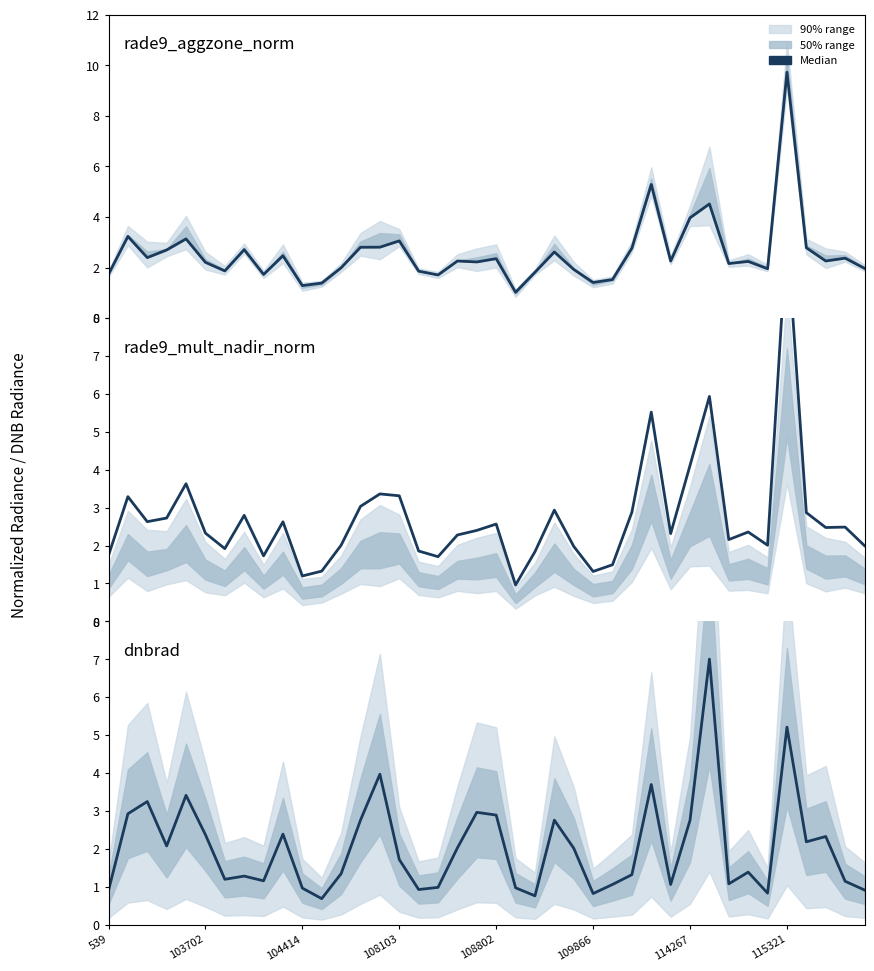

Which series has the largest range (max minus min)?

rade9_mult_nadir_norm